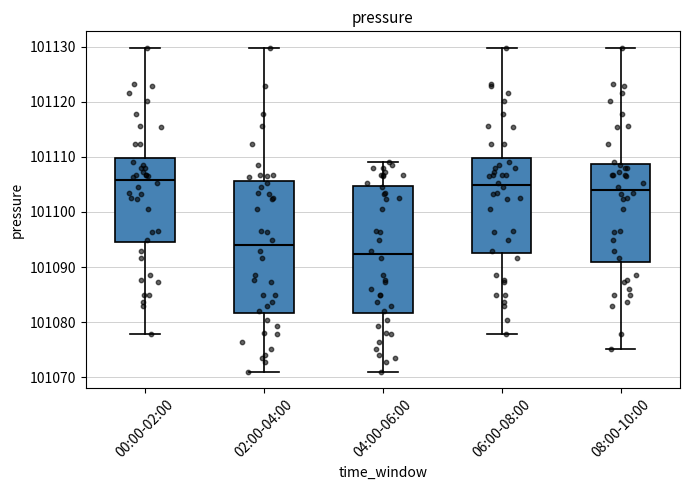

Reading left to right, transcribe this box plot: for each box, give where its median line is, the range the box spans, and where its two whiskers end, as read against the y-axis. The values are not printed on the chart, so give them approximately, as read against the axis.

00:00-02:00: median 101106, box 101094 to 101110, whiskers 101078 to 101130
02:00-04:00: median 101094, box 101082 to 101106, whiskers 101071 to 101130
04:00-06:00: median 101092, box 101082 to 101105, whiskers 101071 to 101109
06:00-08:00: median 101105, box 101093 to 101110, whiskers 101078 to 101130
08:00-10:00: median 101104, box 101091 to 101109, whiskers 101075 to 101130